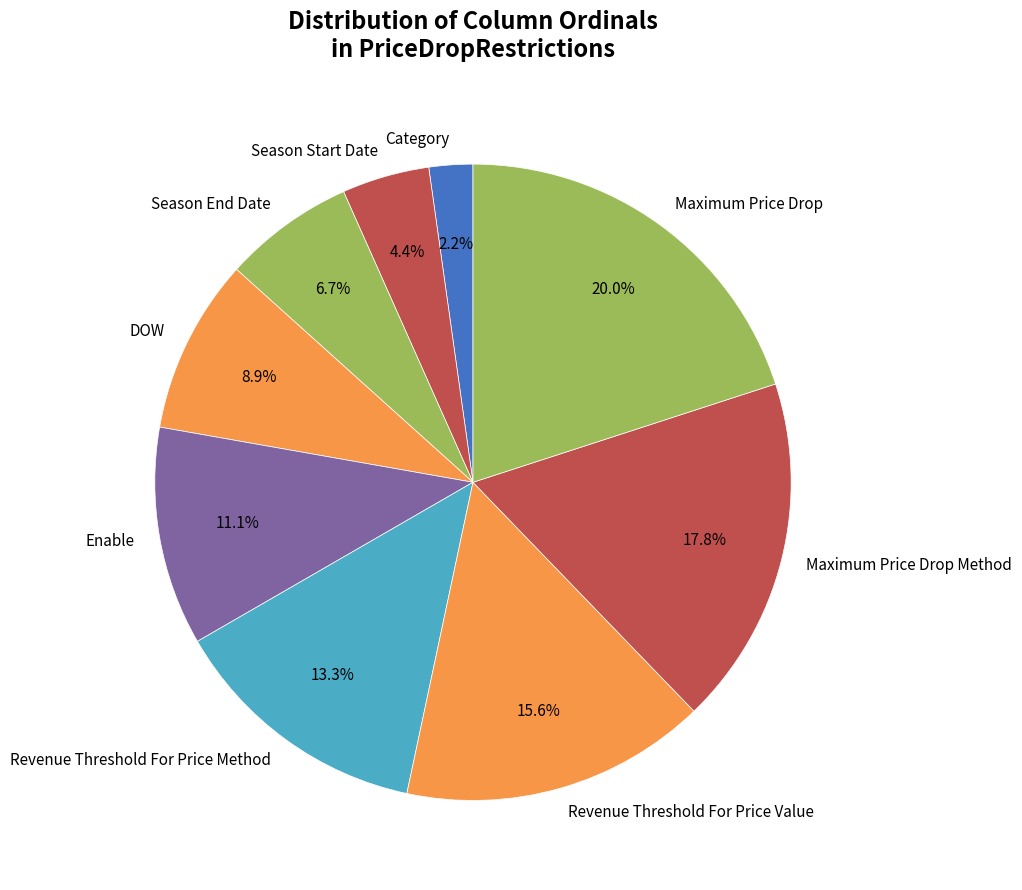

How much of the chart is everything except Revenue Threshold For Price Value?

84.4%